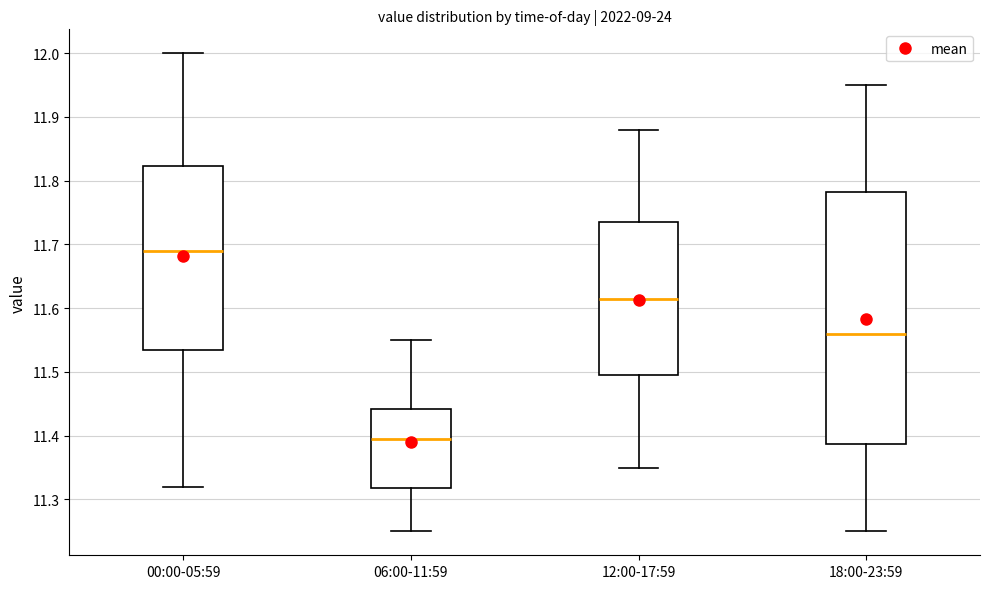

Which box's median line is the highest?

00:00-05:59